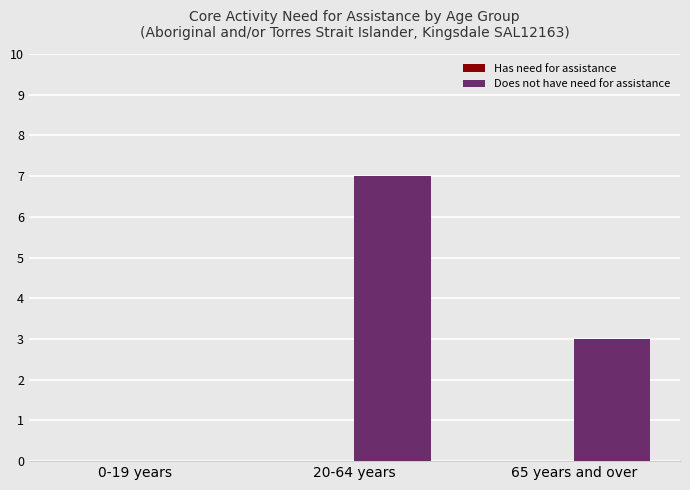

Is it true that the value at 0-19 years is -3?

False